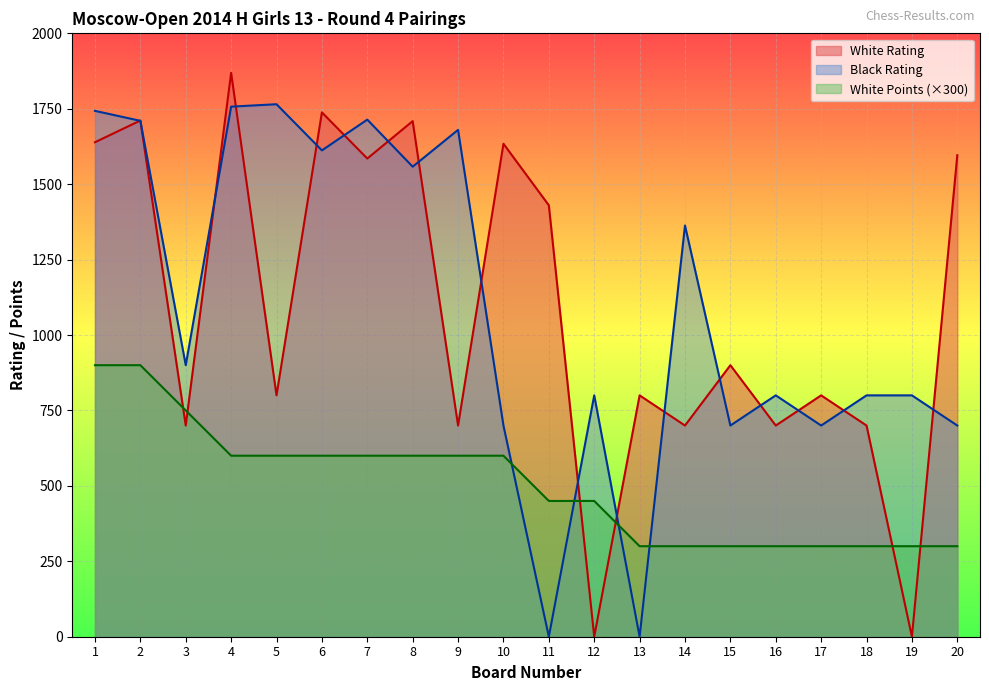

Which label corresponds to the smallest value in the chart?

12